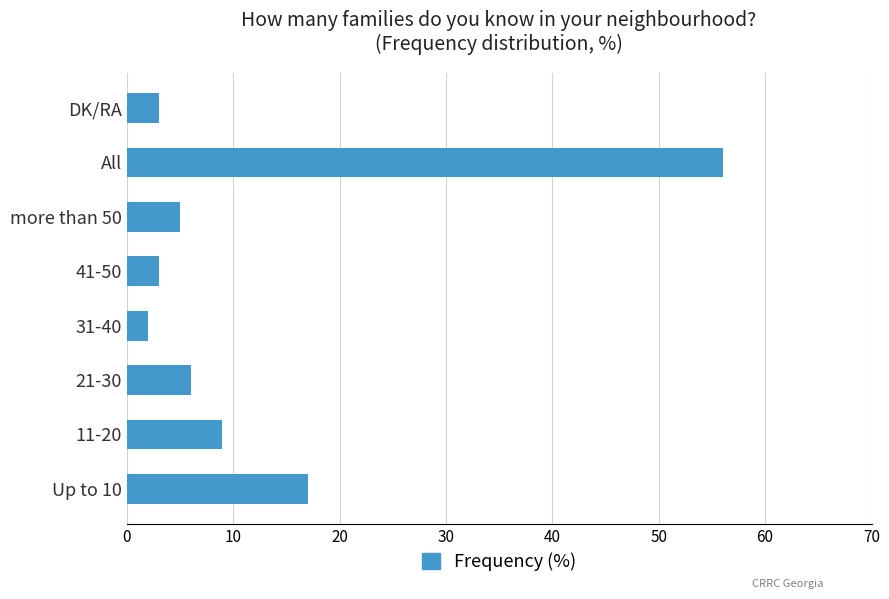

Reading bottom to top, transcribe all the data shown in this chart.

Up to 10=17	11-20=9	21-30=6	31-40=2	41-50=3	more than 50=5	All=56	DK/RA=3